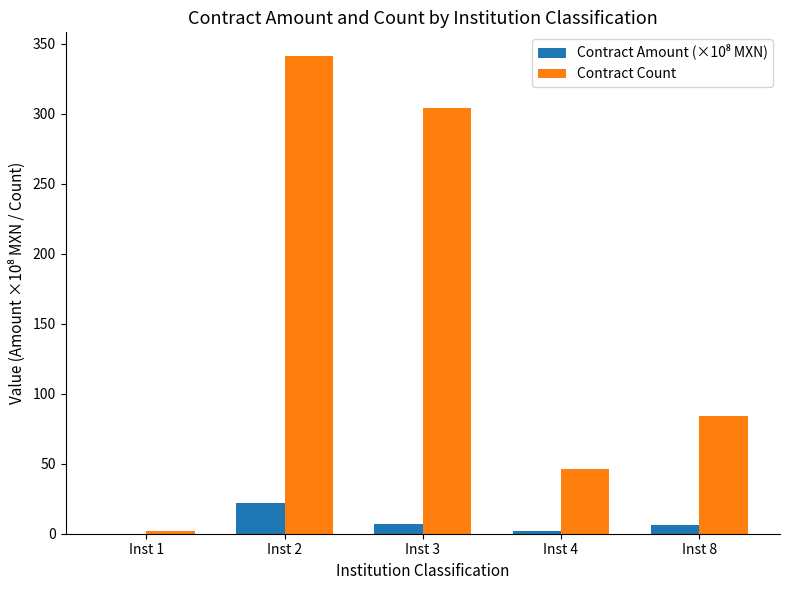

At which category is the sum across all series the highest?

Inst 2